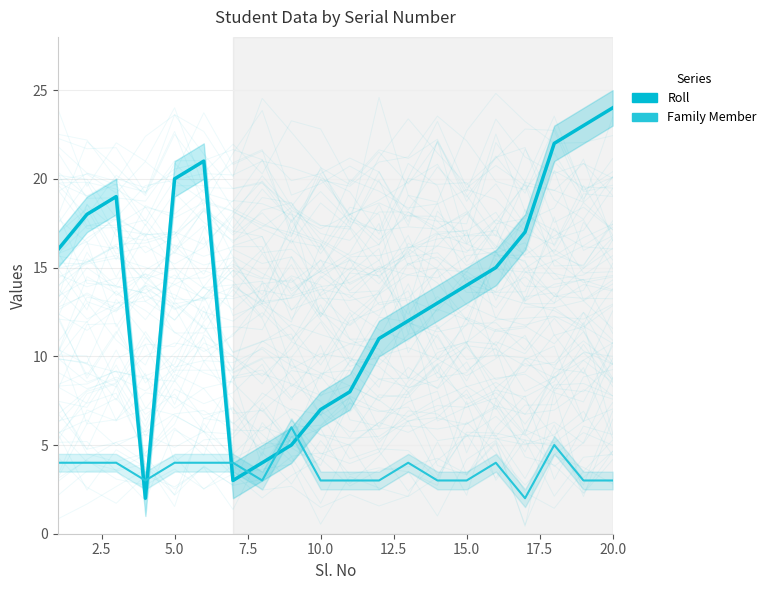

Reading left to right, transcribe all the data shown in this chart.

Roll (mean): 16	18	19	2	20	21	3	4	5	7	8	11	12	13	14	15	17	22	23	24
Family Member (mean): 4	4	4	3	4	4	4	3	6	3	3	3	4	3	3	4	2	5	3	3